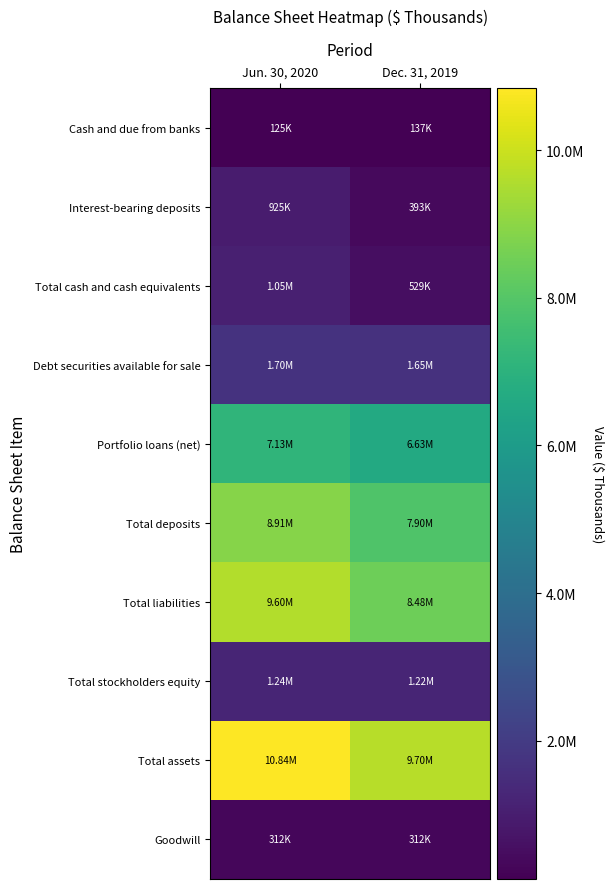

At which category is the sum across all series the highest?

Jun. 30, 2020